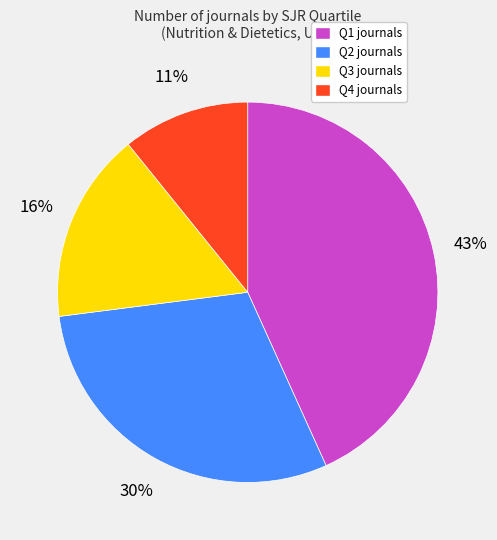

The Q2 slice represents 35% of the pie. True or false?

False